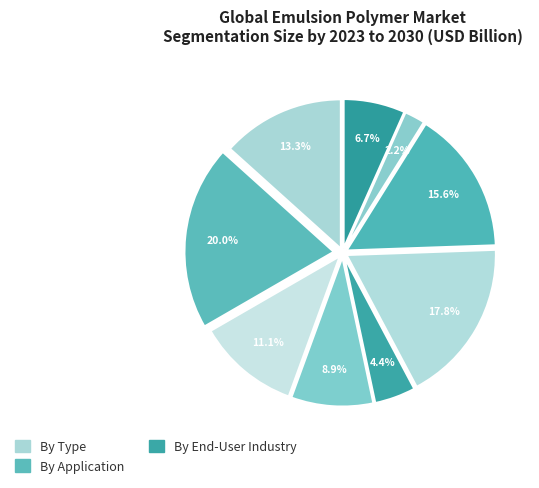

Is there a majority slice in this chart?

No